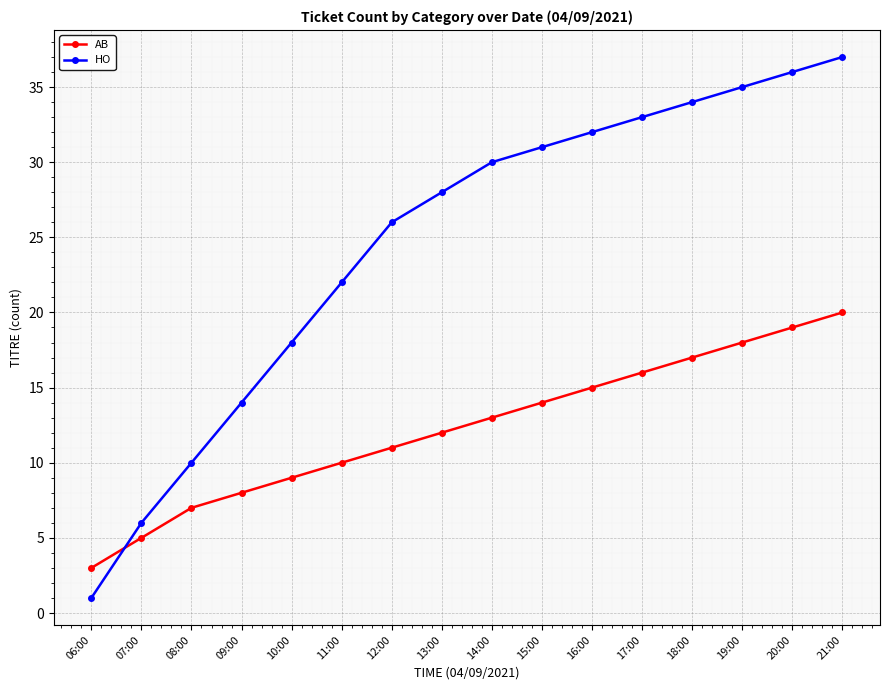

What is the sum of all AB values?

197